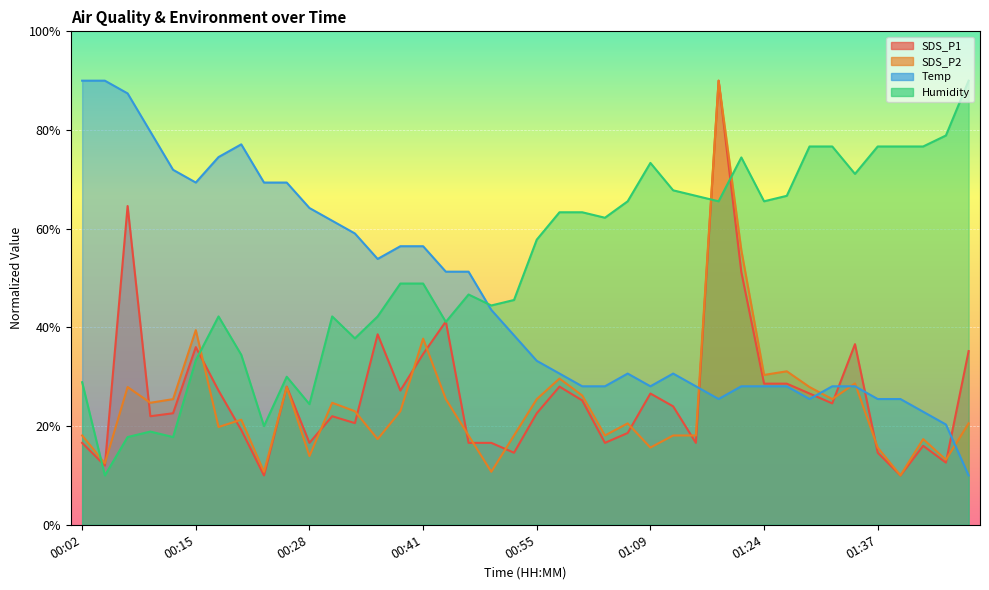

Where do SDS_P1 and SDS_P2 first cross each other?

00:04 and 00:07